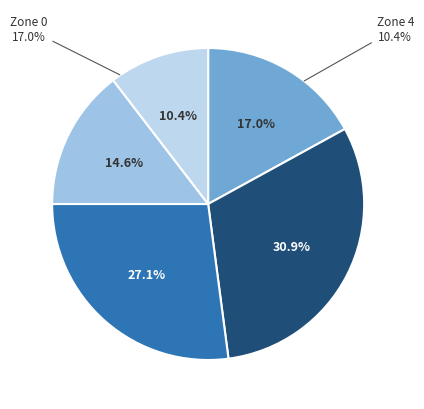

To the nearest percent, what is the difference between the Zone 4 and Zone 2 slice percentages?

17%